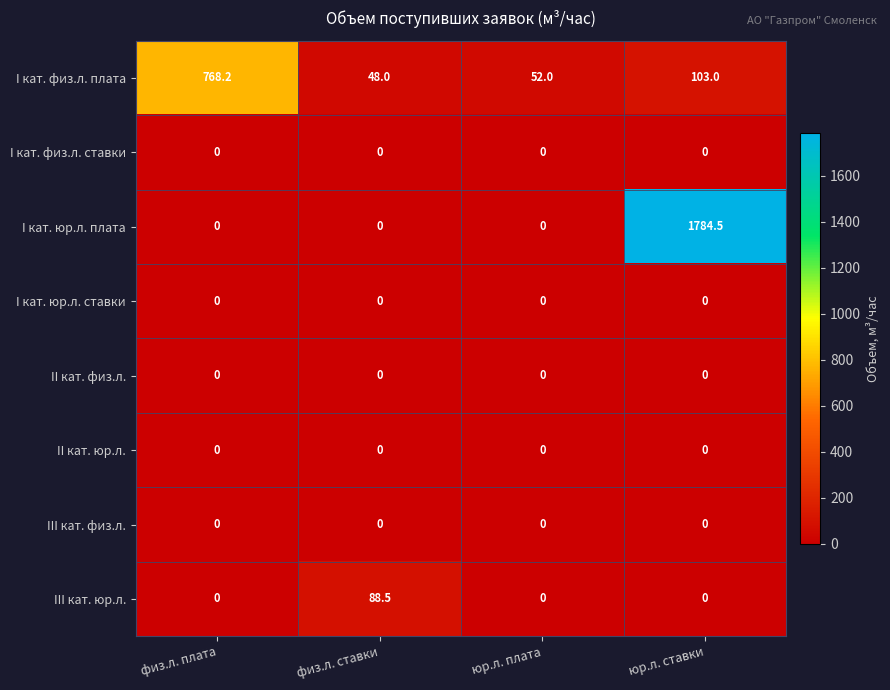

Which label corresponds to the largest value in the chart?

юр.л. ставки